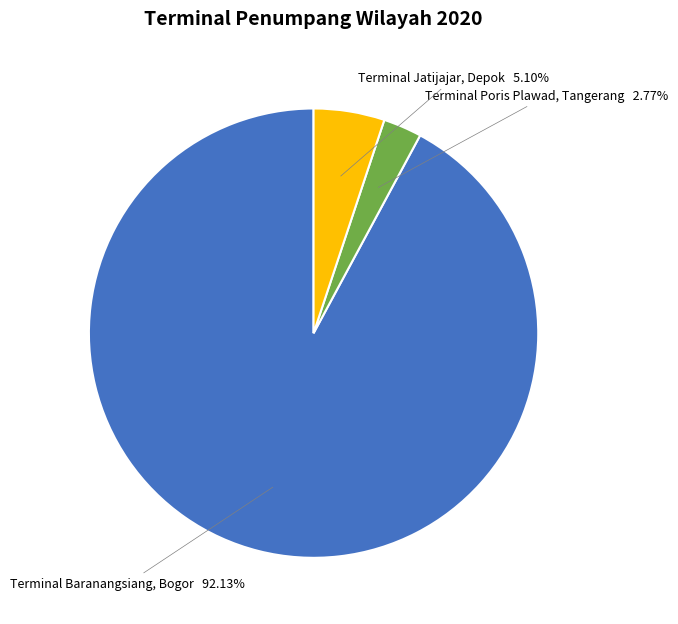

Does any single category account for the majority?

Yes